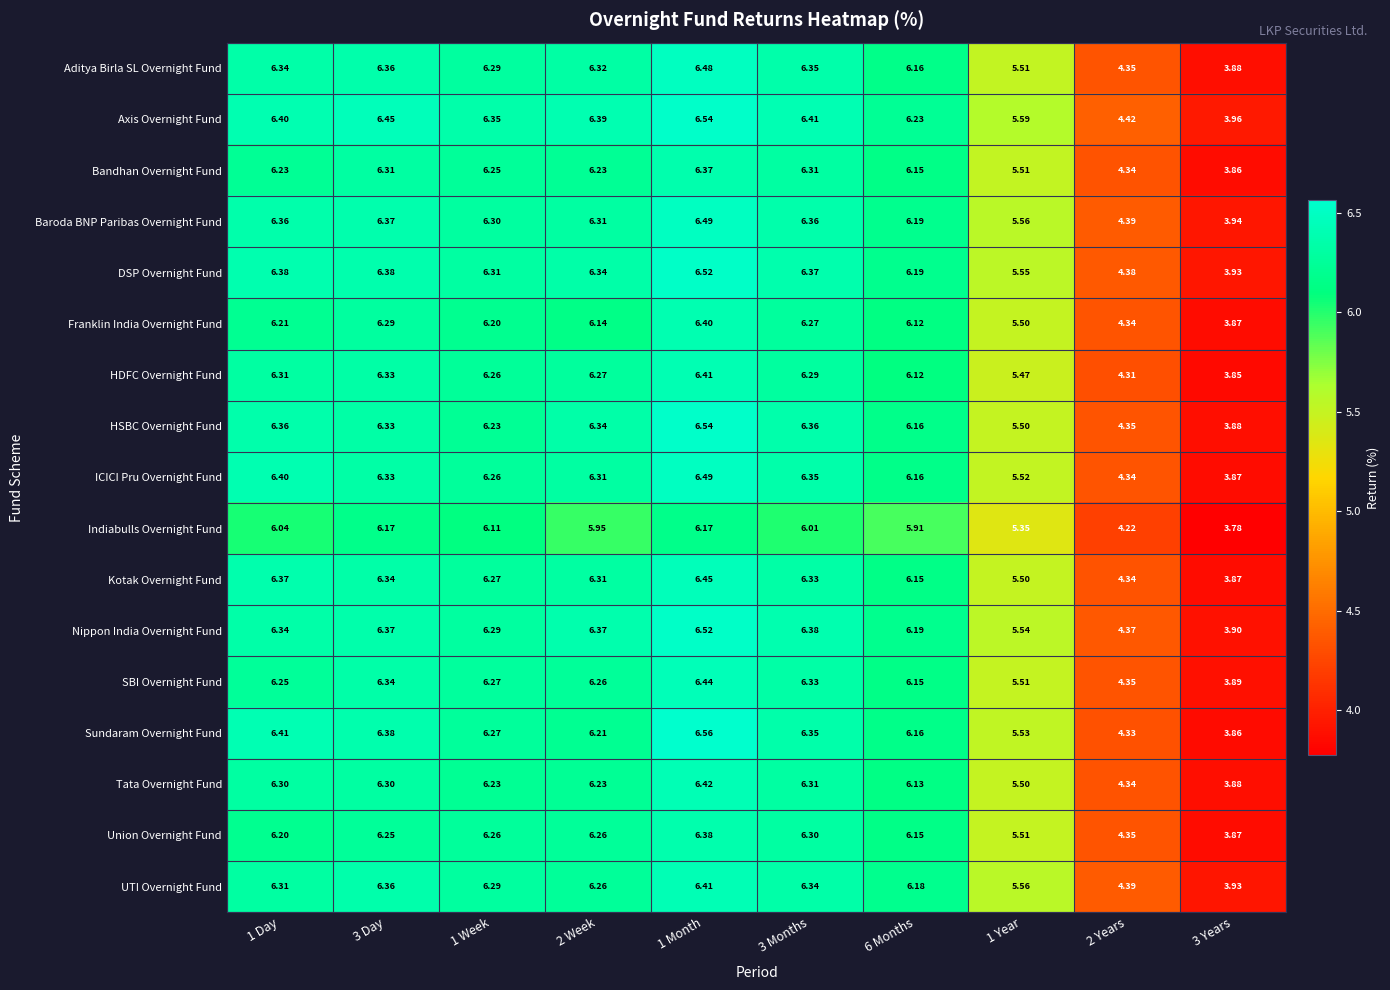

Which series has the widest spread of values?

Sundaram Overnight Fund